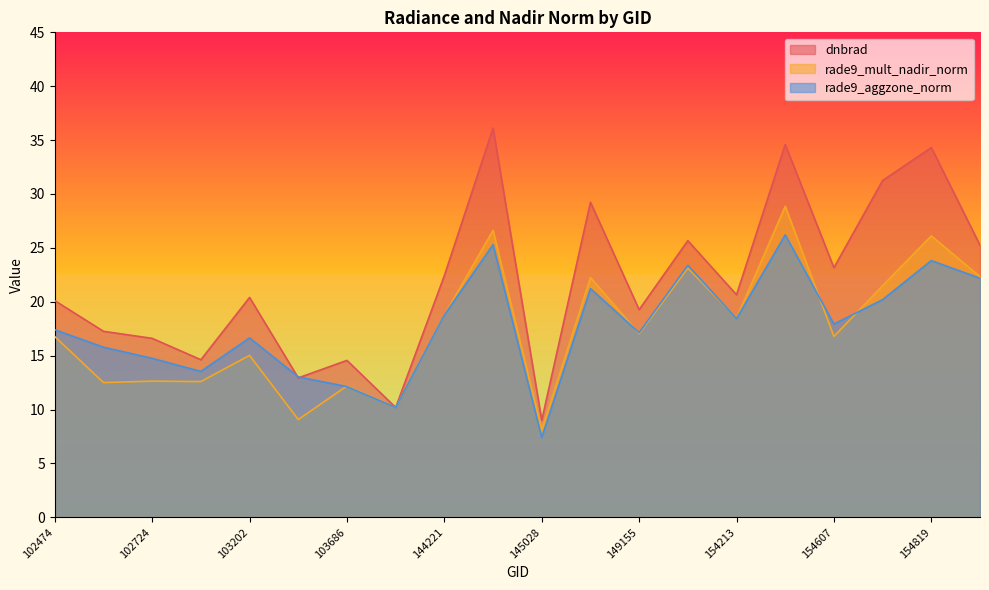

At how many categories does at least one series exceed 18?

13